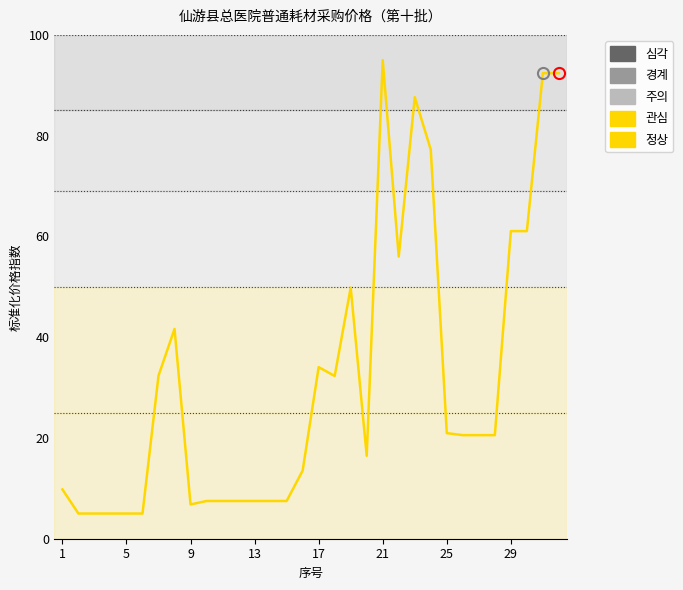

What is the smallest value displayed?

5.0